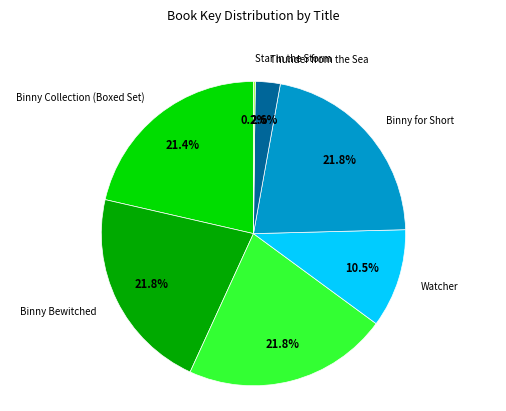

Does any single category account for the majority?

No